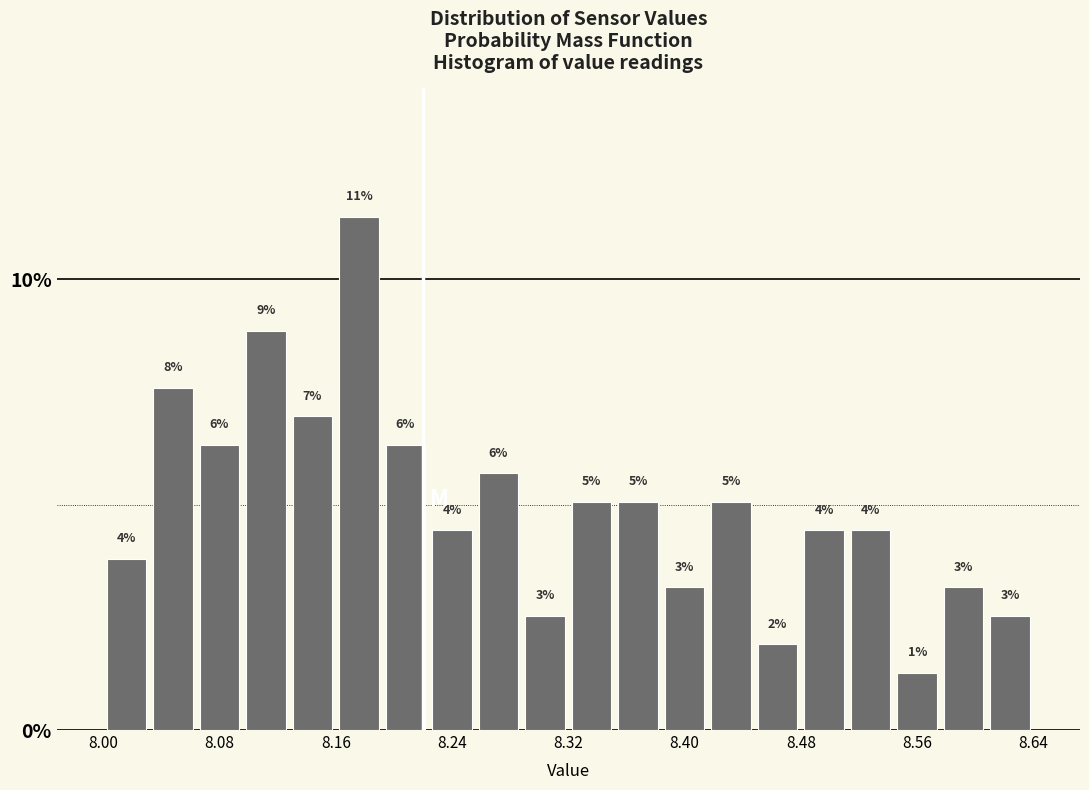

Read against the x-axis, roughly where is the centre of the tallest bar?

8.18